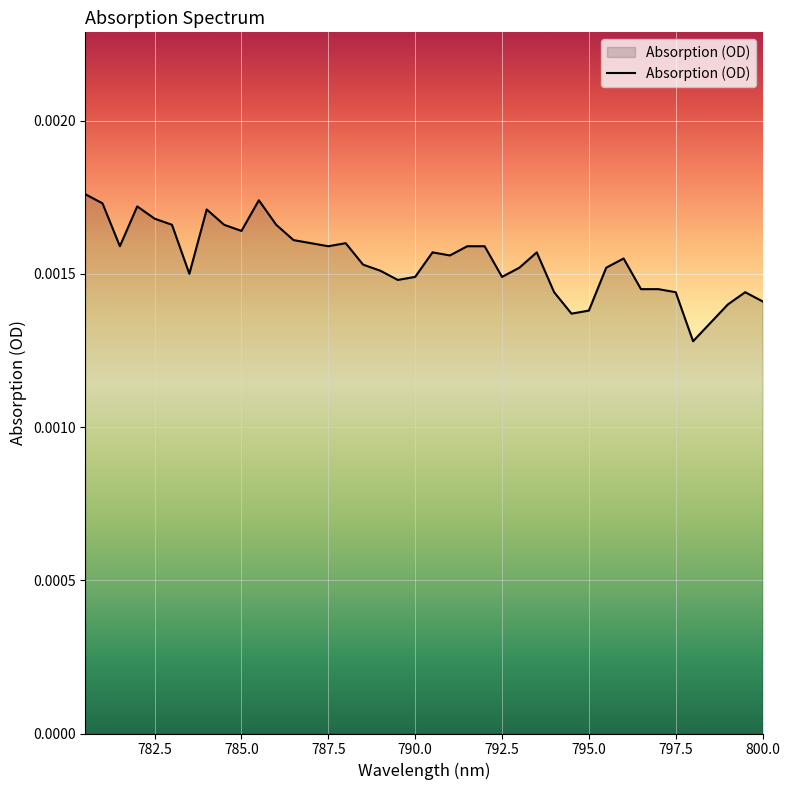

Which has a higher value, 785.5 or 788.0?

785.5